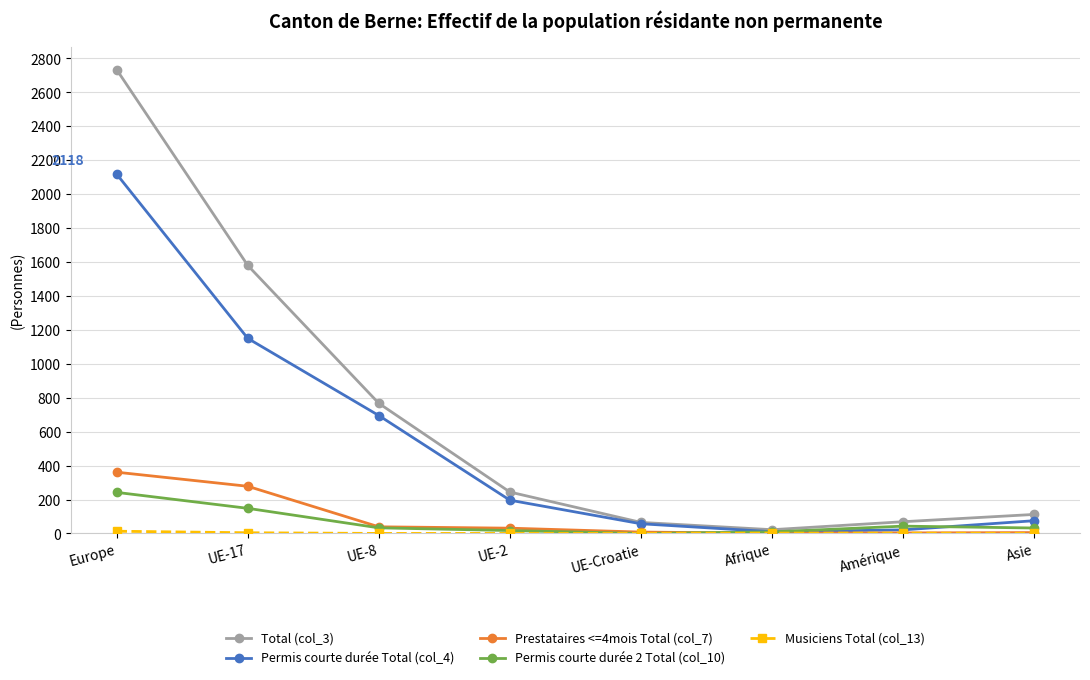

Which series has the widest spread of values?

Total (col_3)